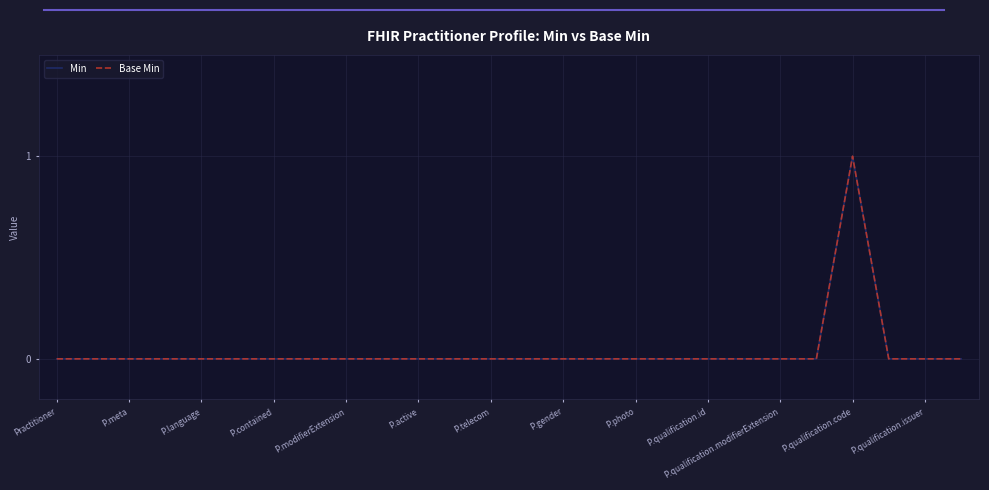

Is this an area chart (filled region under the line)?

No